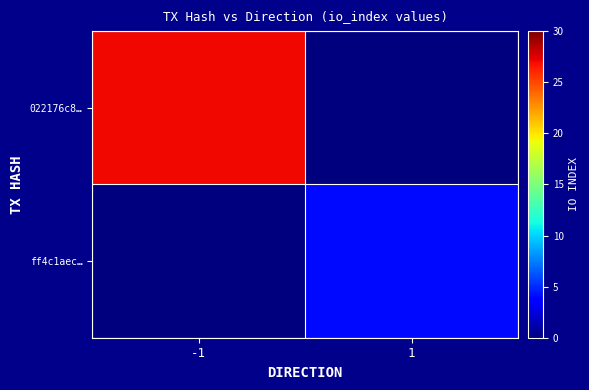

Reading left to right, list all the values displayed in this chart.

022176c8…: -1=27	1=0
ff4c1aec…: -1=0	1=4